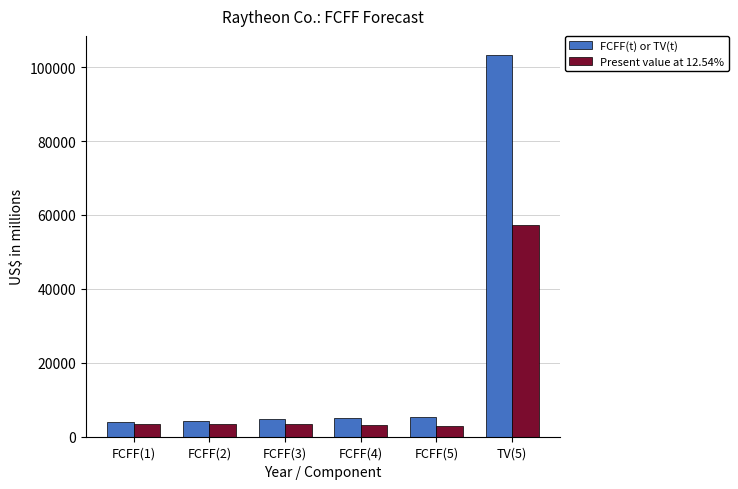

What is the total value across all series at FCFF(4)?

8284